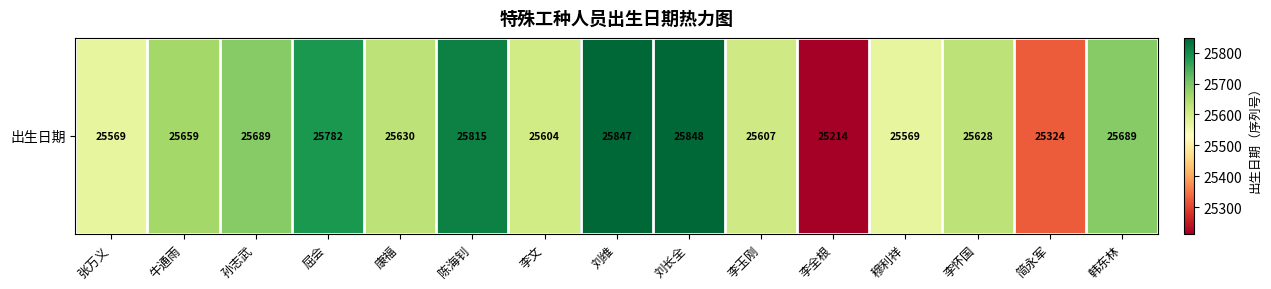

Rank the categories by value from lowest to highest.

李全根, 简永军, 张万义, 穆利祥, 李文, 李玉刚, 李怀国, 康福, 牛通雨, 孙志武, 韩东林, 屈会, 陈海钊, 刘维, 刘长全